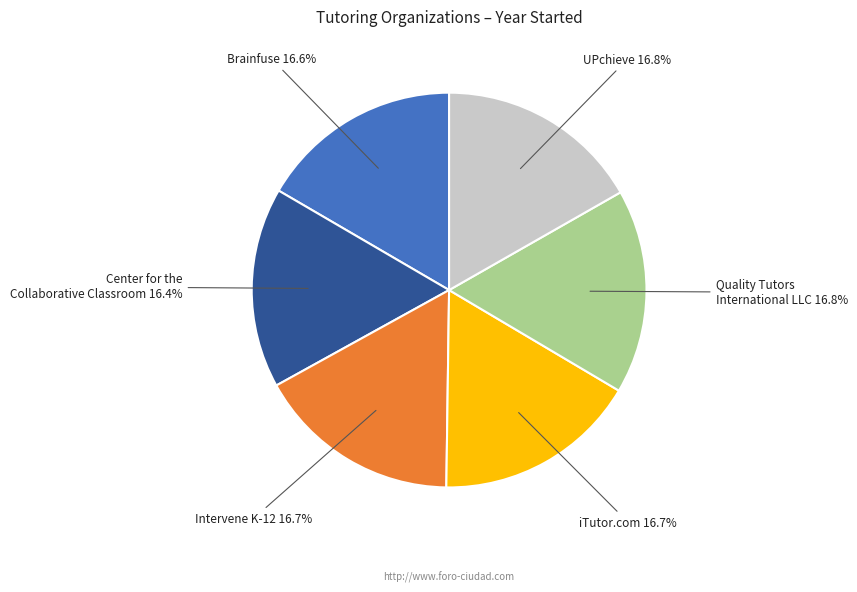

What is the ratio of the value at Intervene K-12 to the value at iTutor.com?

1.0